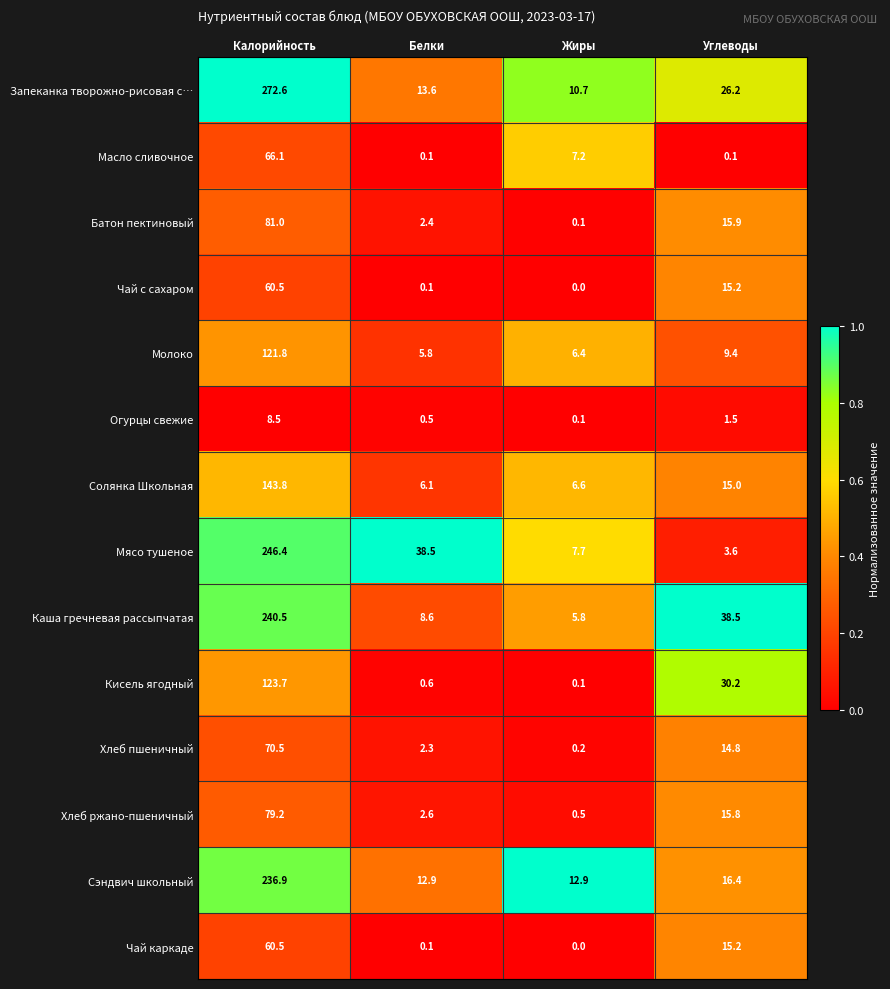

What is the difference between the Запеканка творожно-рисовая с… values at Калорийность and Жиры?

261.9